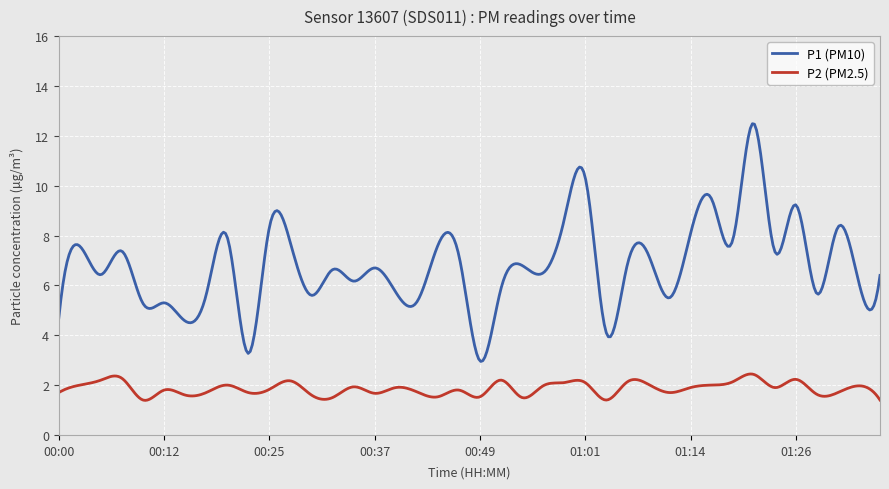

Rank the series by their average value, from lowest to highest.

P2 (PM2.5), P1 (PM10)